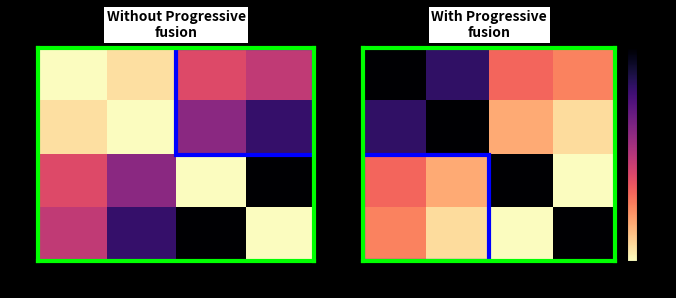

Rank the series at $\mathcal{D}$ from highest to lowest value.

$\mathcal{E}$, $\mathcal{N}$, $\mathcal{D}$, $\mathcal{S}$